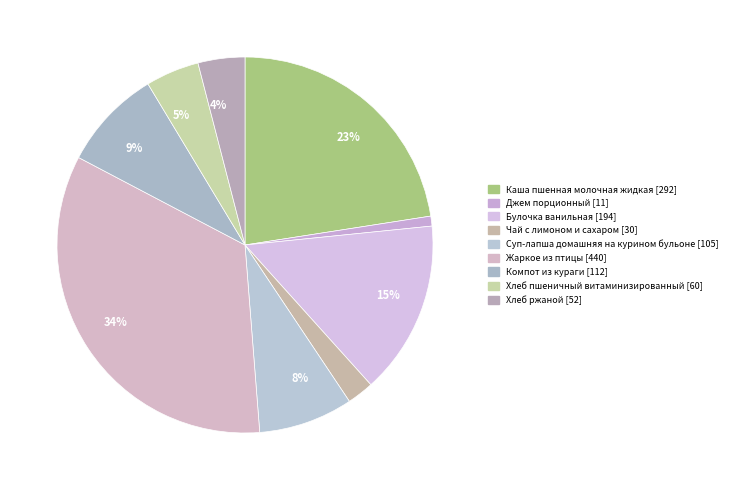

Is Хлеб пшеничный витаминизированный the majority of the pie?

No